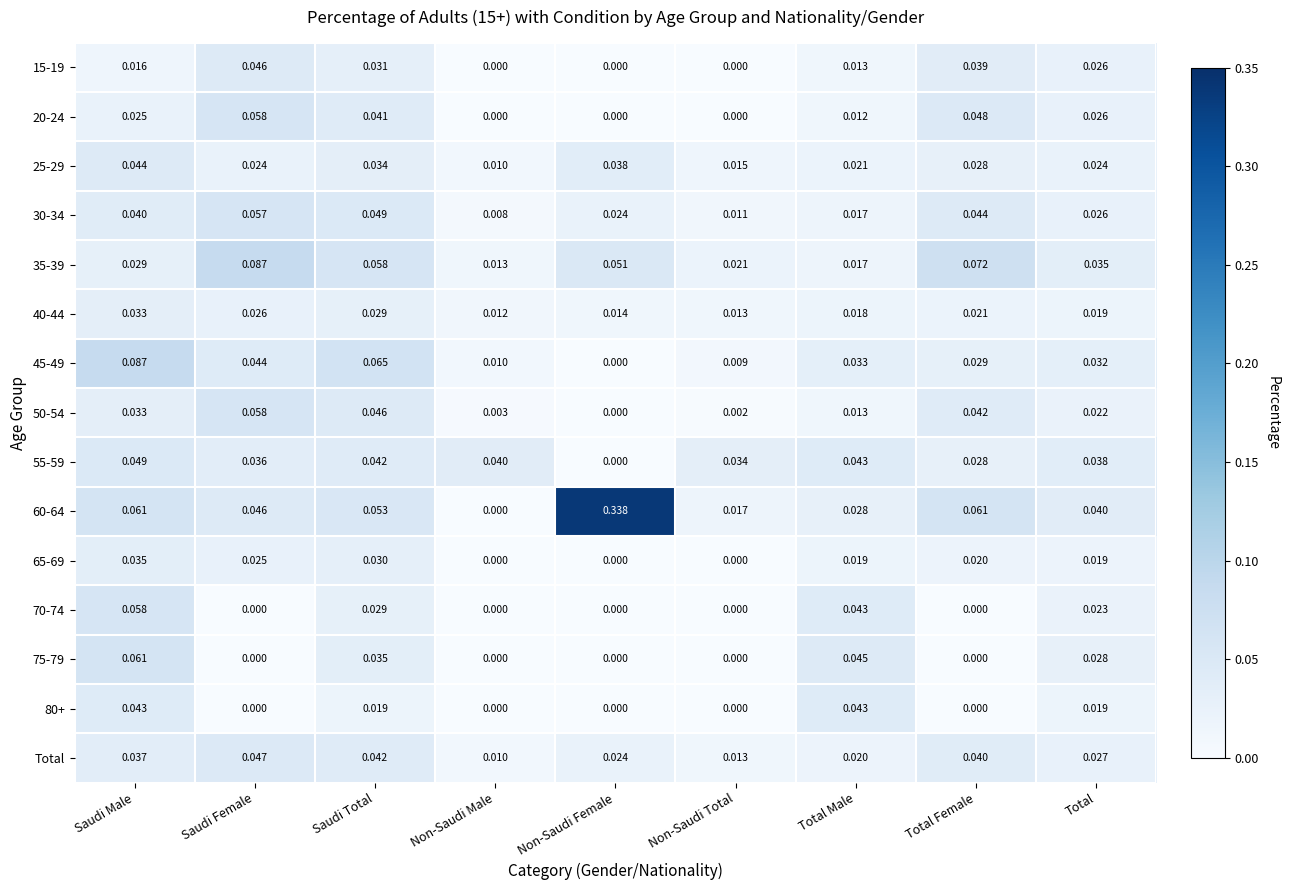

Which label corresponds to the largest value in the chart?

Non-Saudi Female